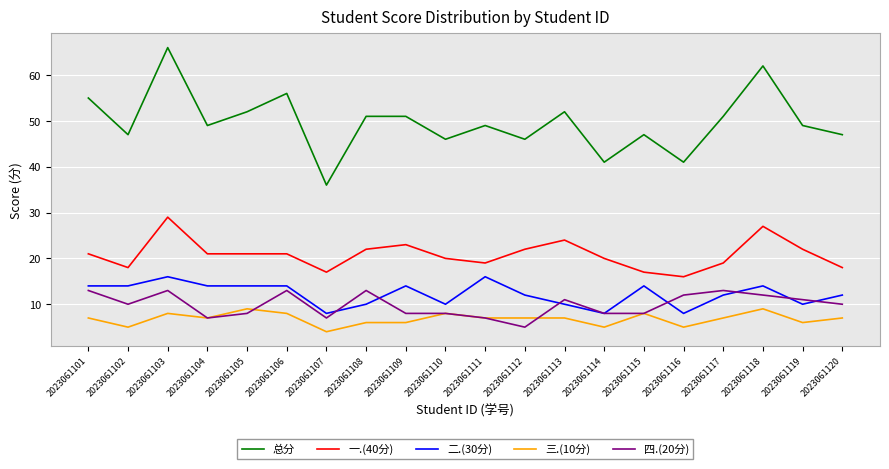

Read the 二.(30分) value at 2023061110.

10